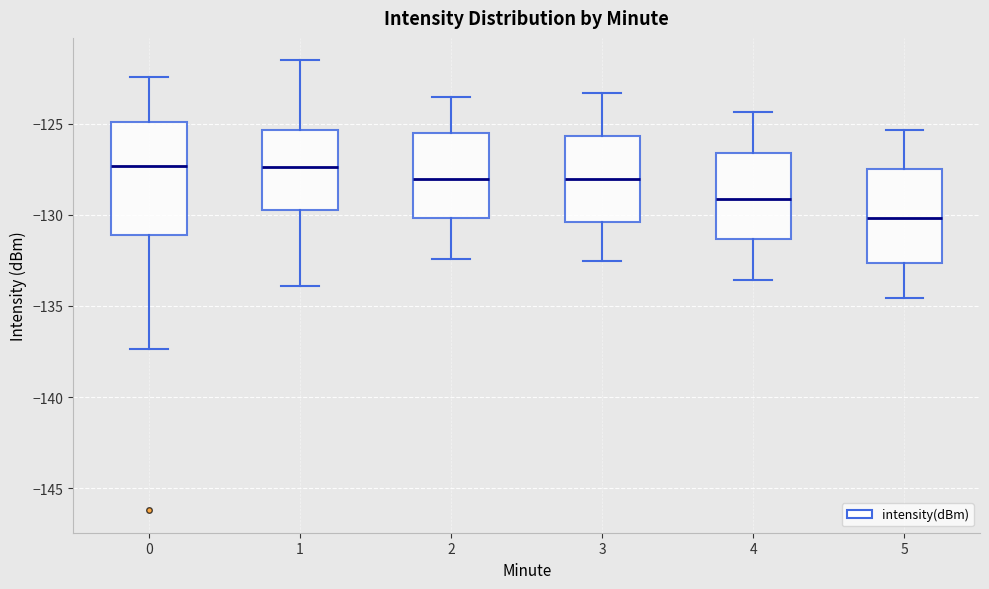

Where does the upper whisker of the box at x = 3 end on the y-axis? The values are not printed on the chart, so give them approximately, as read against the axis.

-123.5